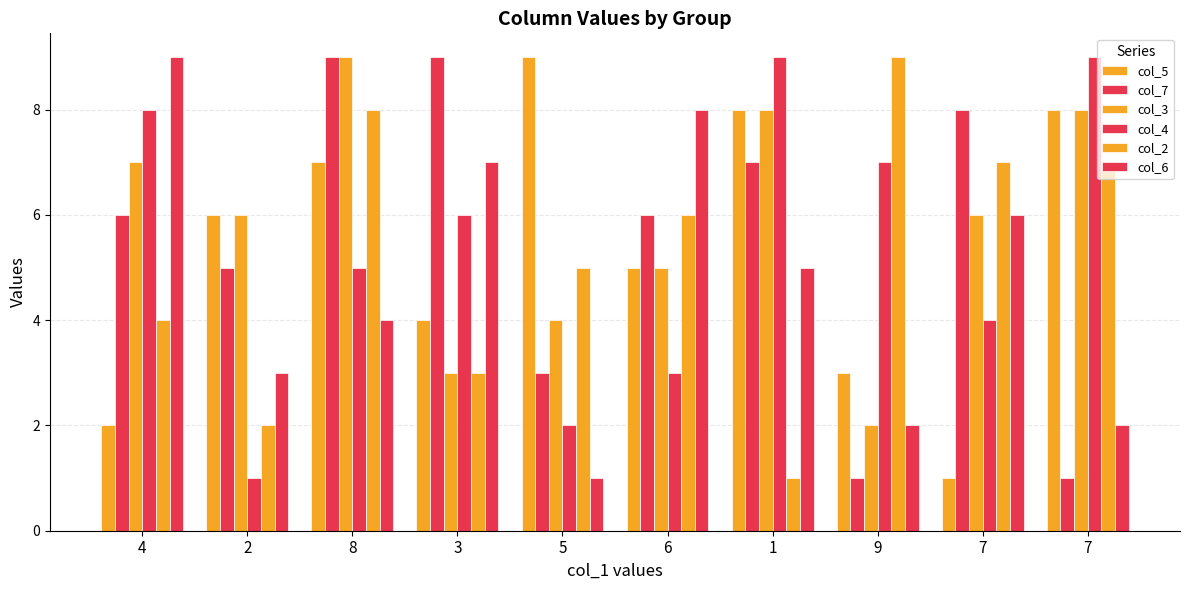

How many data points in col_5 are less than 6?

5